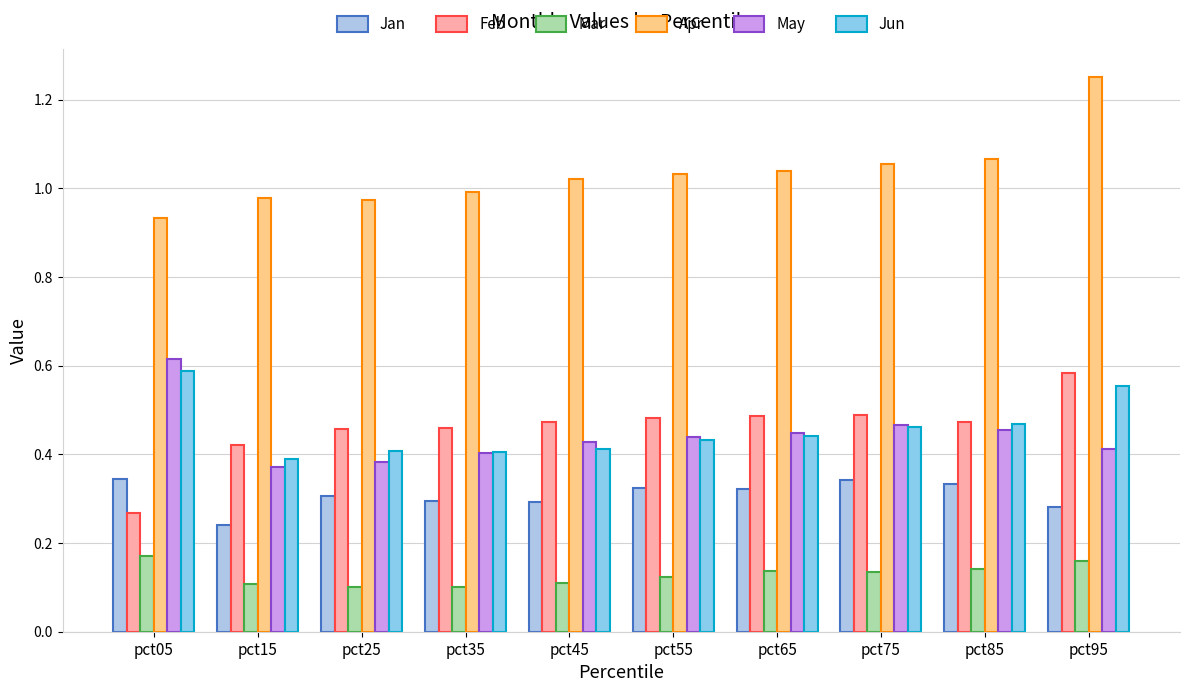

What value does the Apr series have at pct85?

1.1